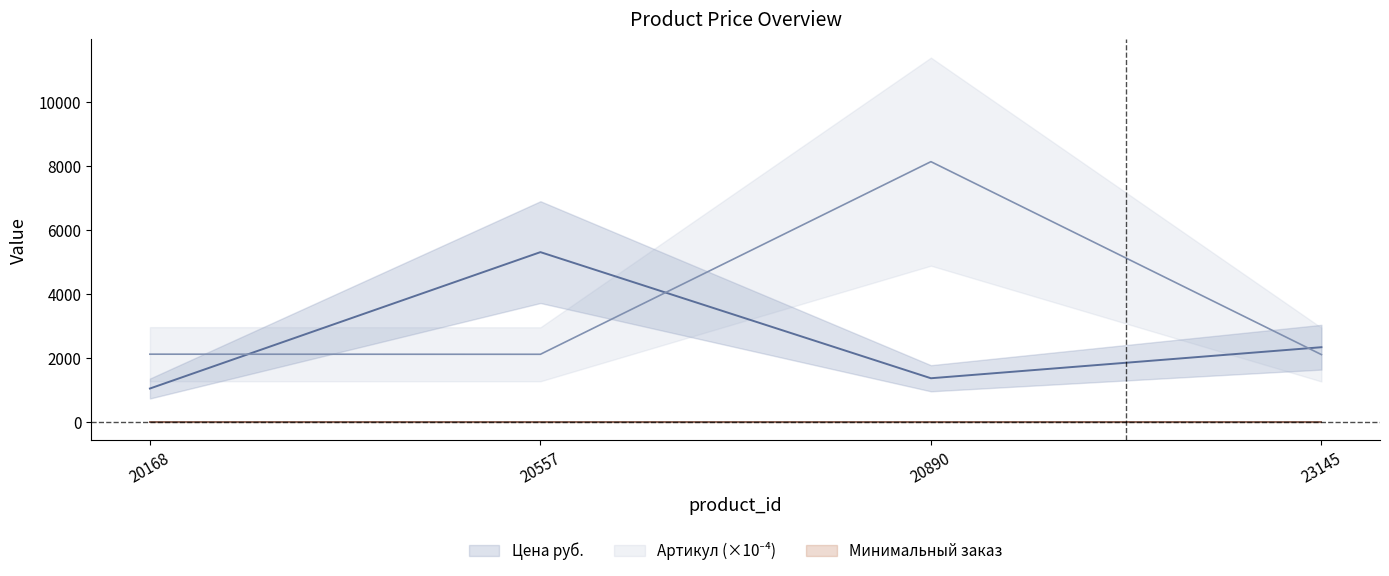

Which label corresponds to the smallest value in the chart?

20168